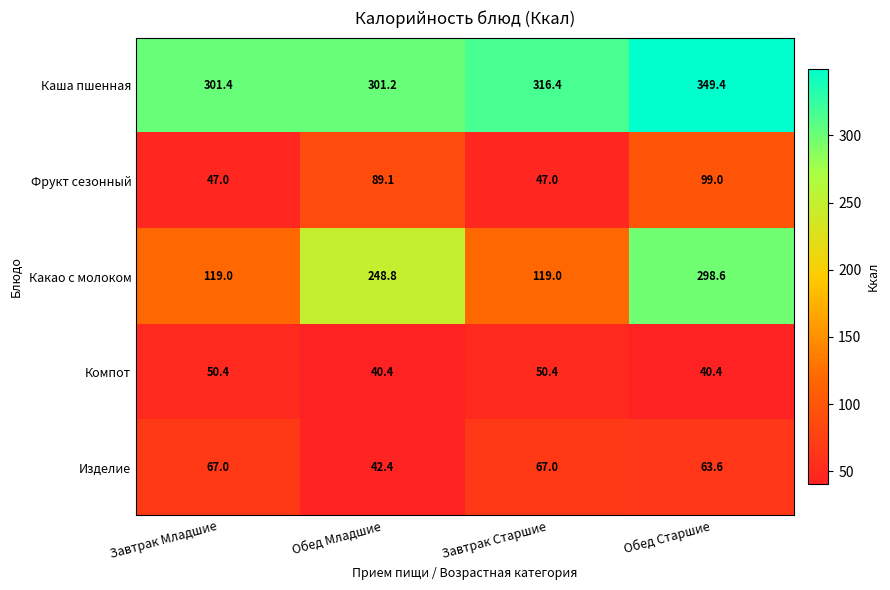

What is the difference between the highest and lowest values at Завтрак Старшие?

269.4